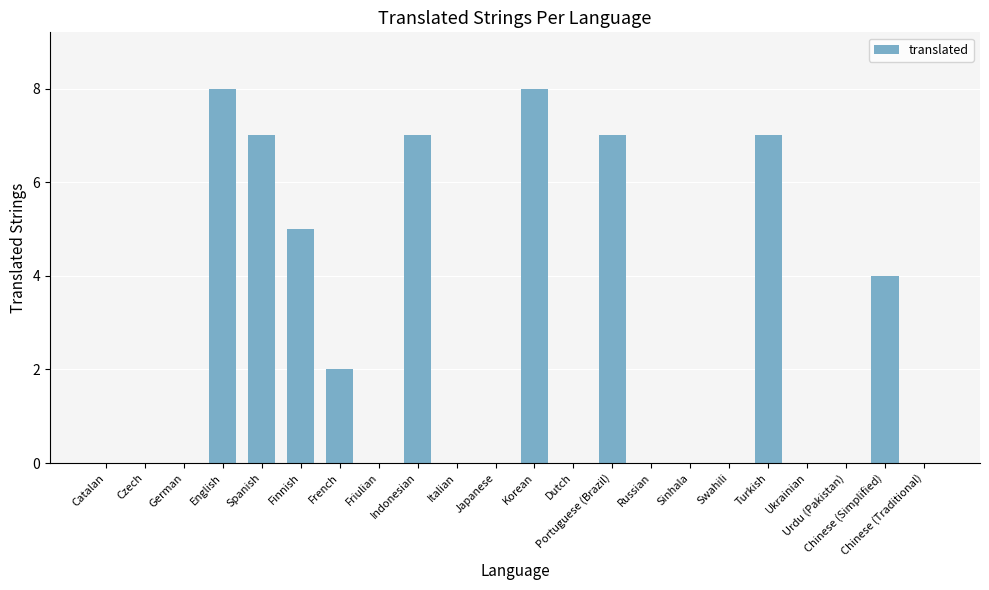

Reading left to right, what are all the values shown in this chart?

0	0	0	8	7	5	2	0	7	0	0	8	0	7	0	0	0	7	0	0	4	0